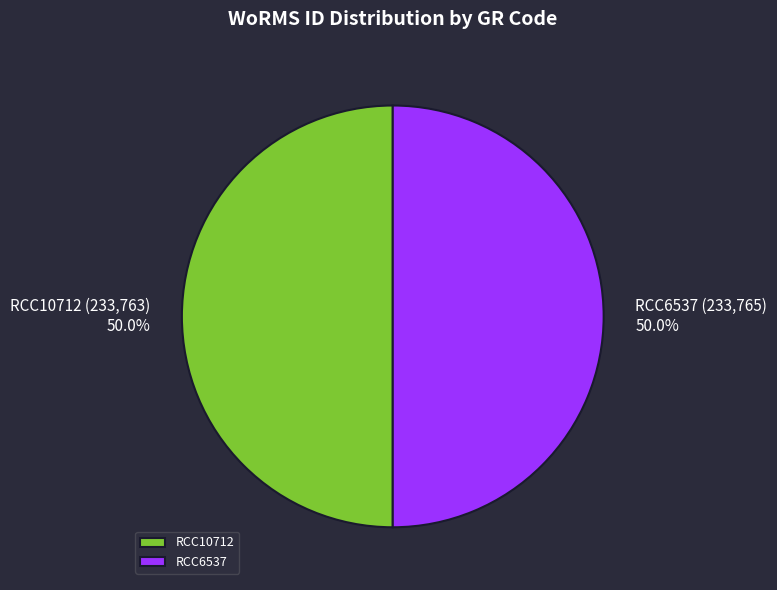

What is the ratio of the value at RCC6537 to the value at RCC10712?

1.0